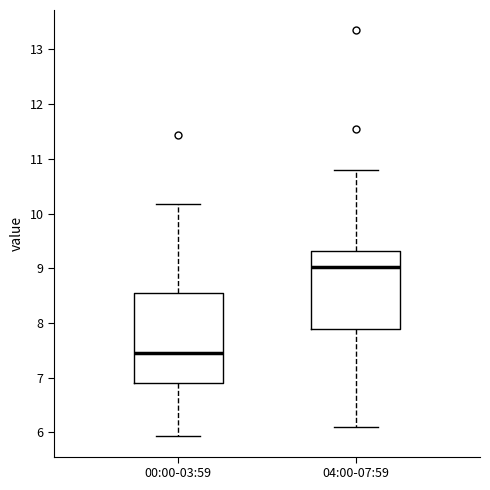

Reading left to right, read every box against the y-axis: the position of its median line, the range the box covers, and the ends of its whiskers. The values are not printed on the chart, so give them approximately, as read against the axis.

00:00-03:59: median 7.5, box 6.9 to 8.5, whiskers 5.9 to 10.2
04:00-07:59: median 9.0, box 7.9 to 9.3, whiskers 6.1 to 10.8